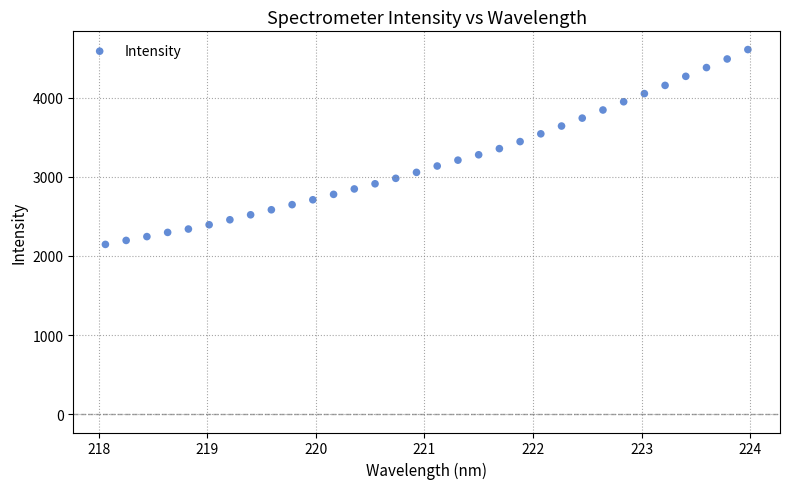

What is the range of X values (max minus min)?

5.9